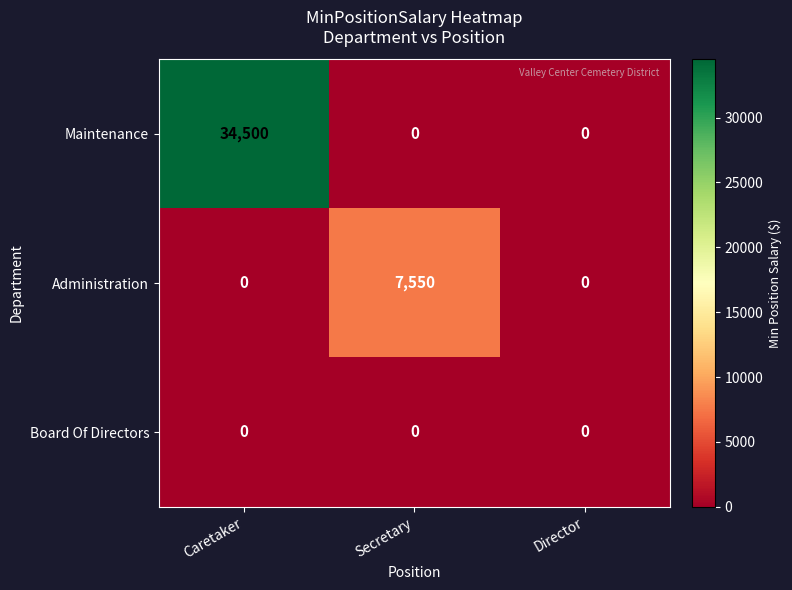

At which label does Maintenance reach its peak?

Caretaker